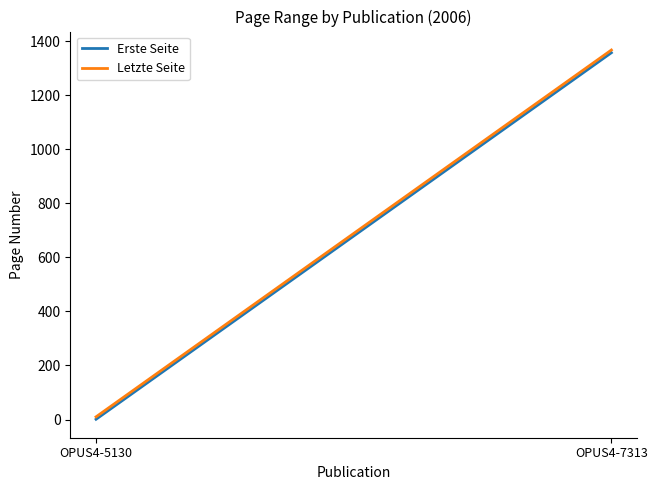

Between OPUS4-5130 and OPUS4-7313, which is larger?

OPUS4-7313